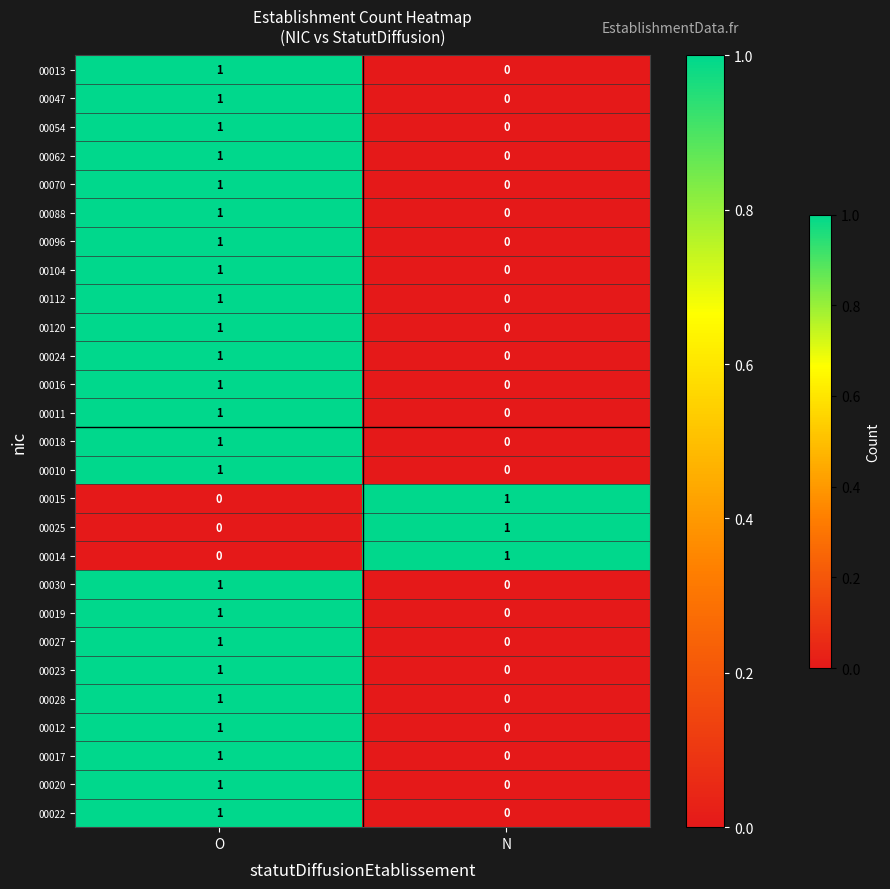

How many values in 00112 are above zero?

1